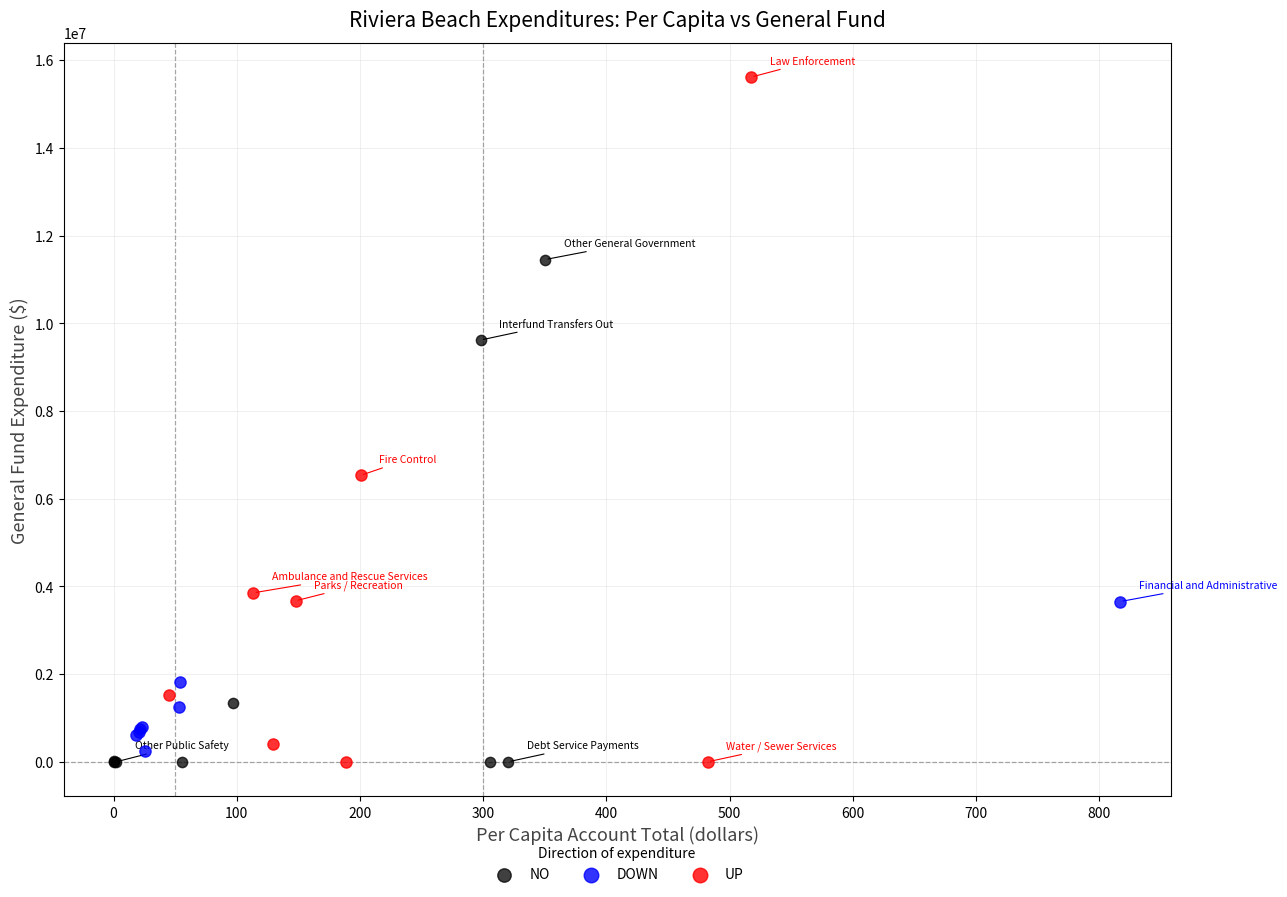

Which series has the largest Y range (max minus min)?

UP